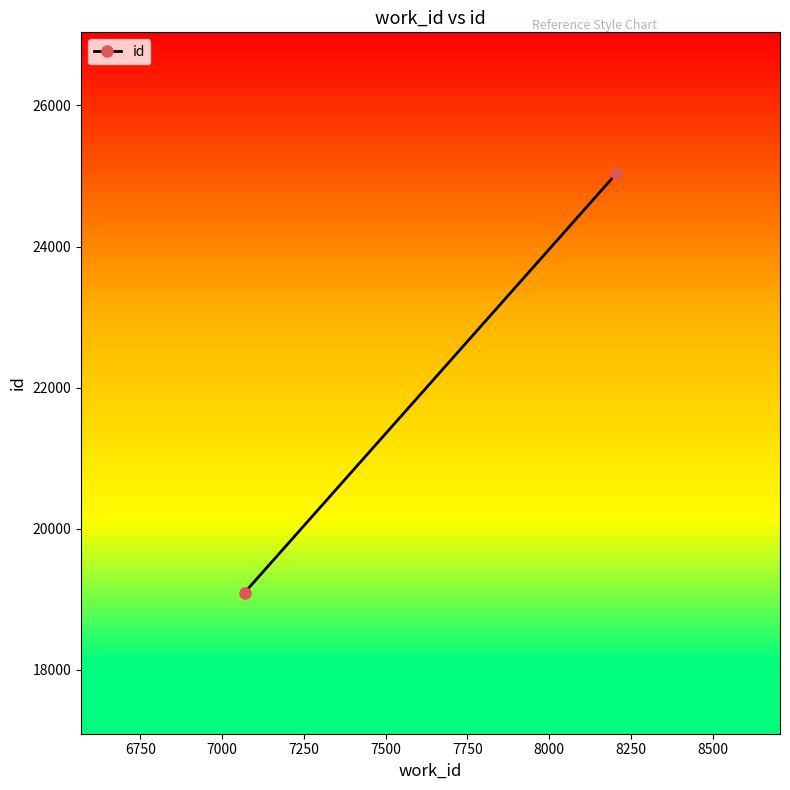

Reading right to left, extract all data points from this chart.

25037	19094